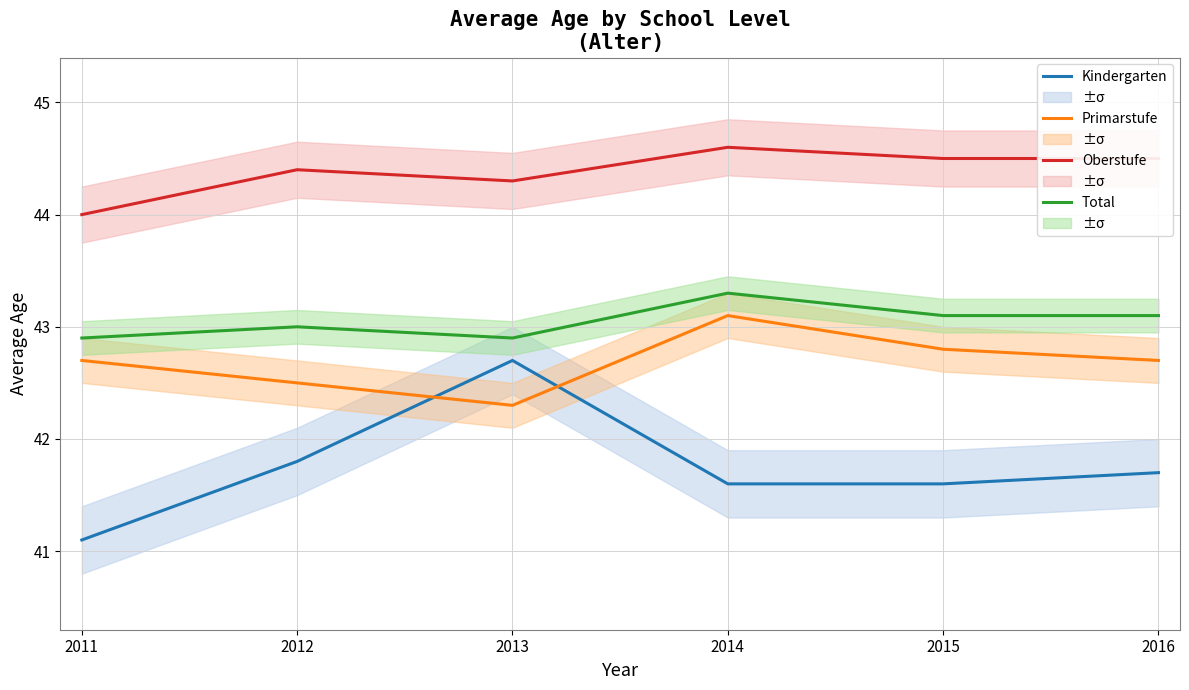

True or false: Oberstufe and Primarstufe intersect in this chart.

False